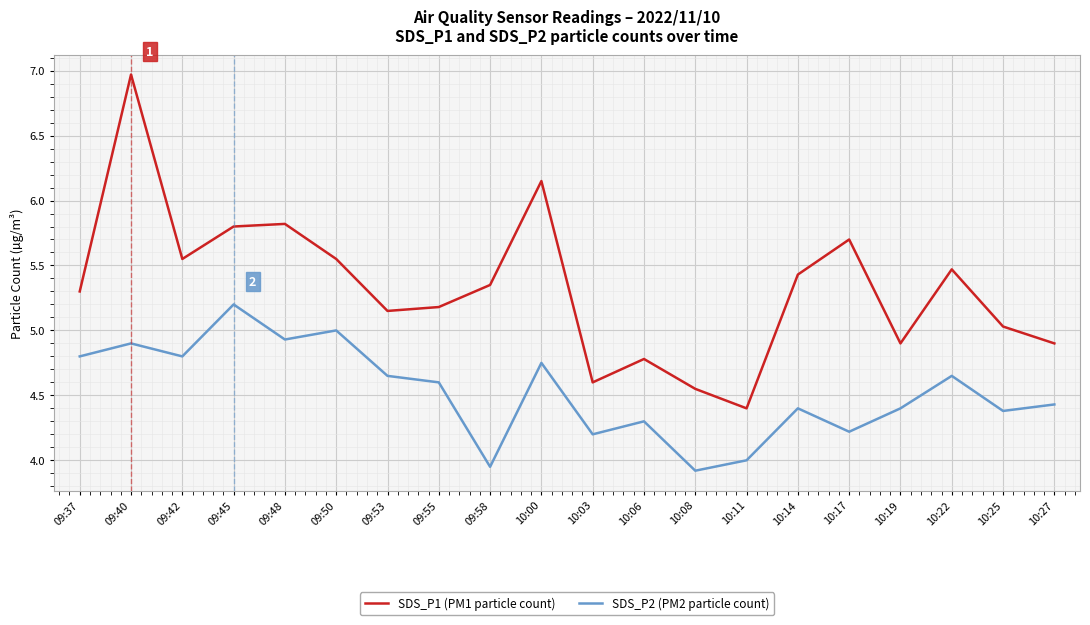

What position from the left is 10:11?

14